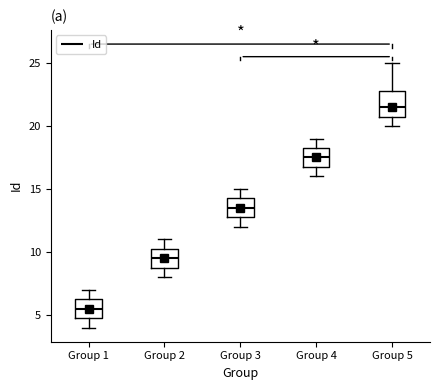

Which box is the tallest, from its lower edge to its upper edge?

Group 5